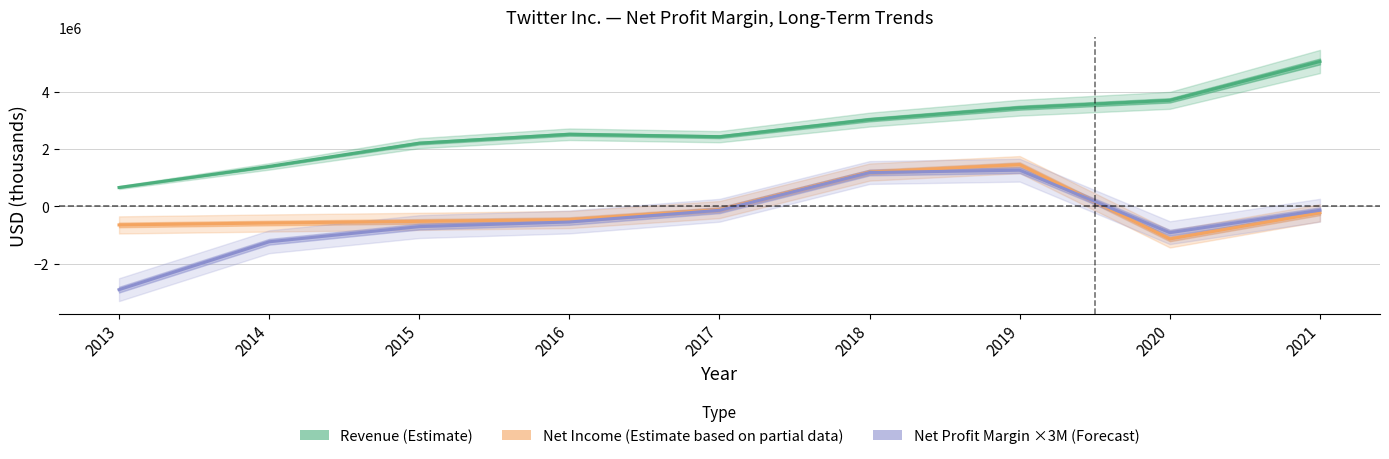

What are all the series names shown in the legend?

Revenue (Estimate), Net Income (Estimate based on partial data), Net Profit Margin ×3M (Forecast)